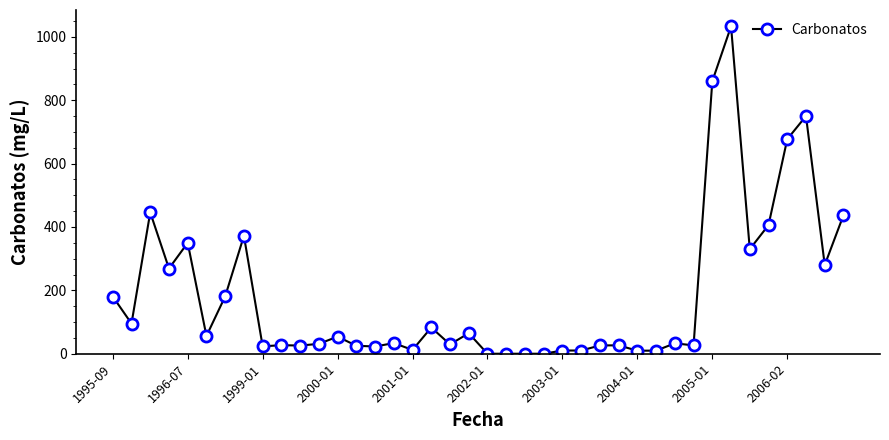

What is the difference between the maximum and minimum values?

1033.0